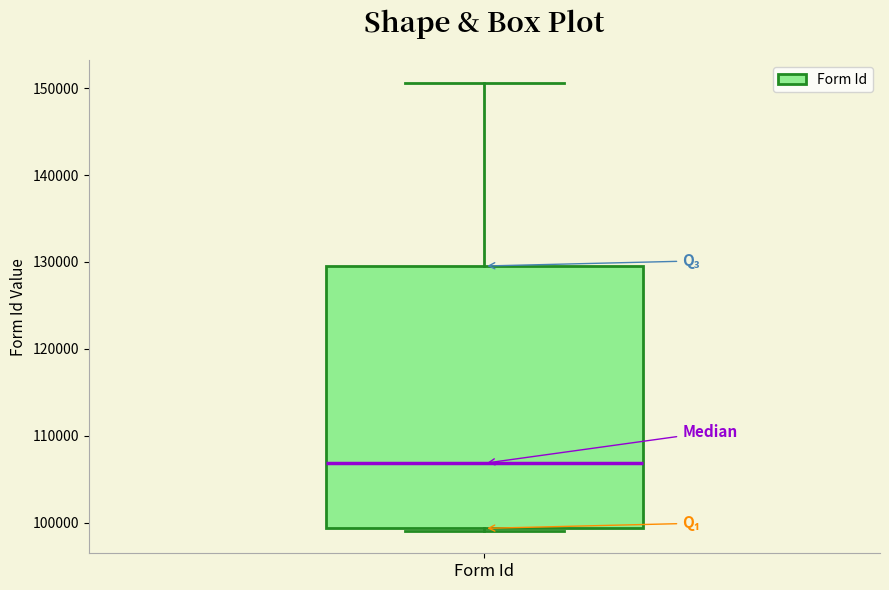

Read this box plot against the y-axis: the position of the median line, the range covered by the box, and the ends of both whiskers. The values are not printed on the chart, so give them approximately, as read against the axis.

median 107000, box 99000 to 130000, whiskers 99000 to 151000